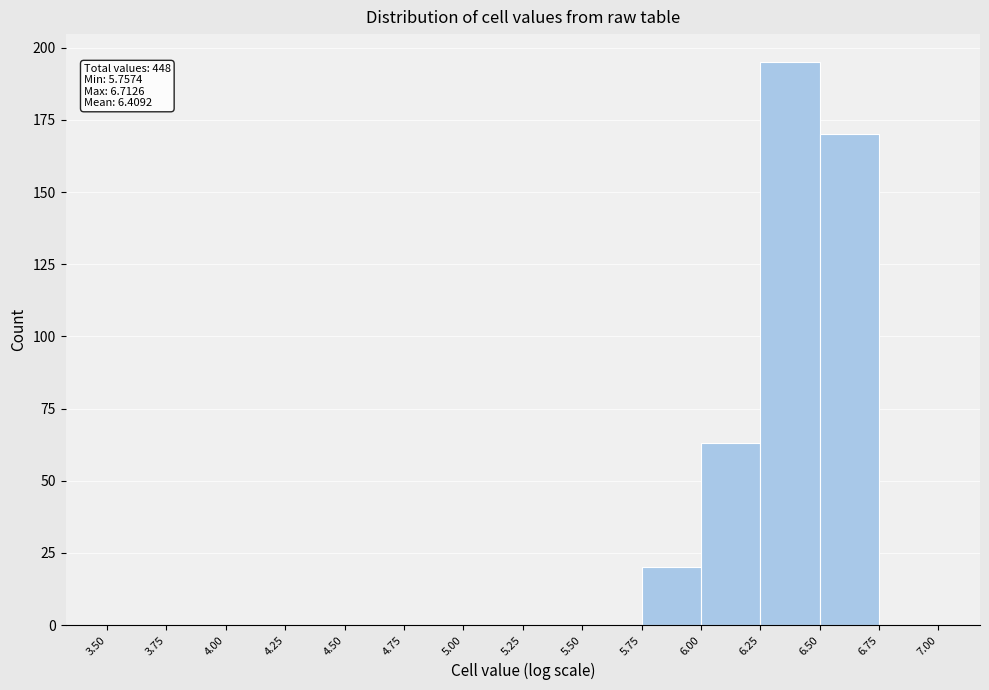

Over which range of the x-axis is the bar tallest?

6.25 to 6.50